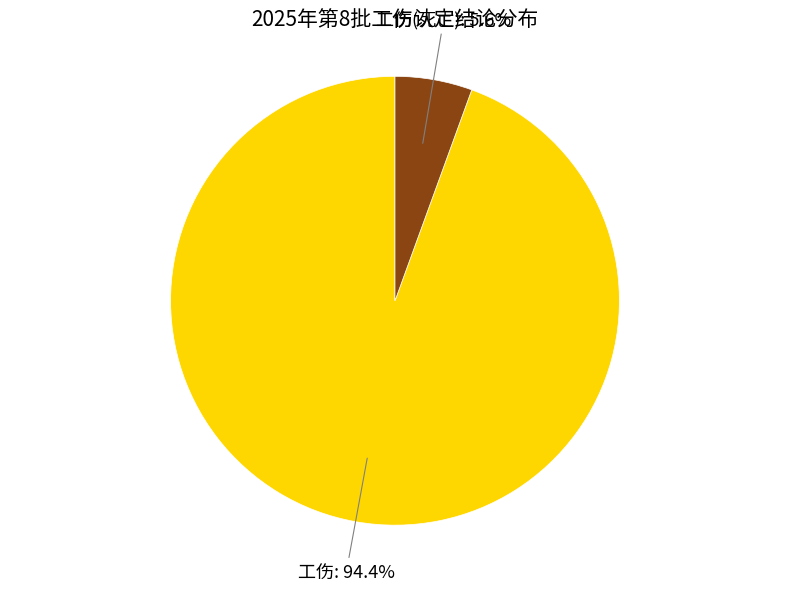

Do 工伤(死亡) and 工伤 together represent more than half of the pie?

Yes